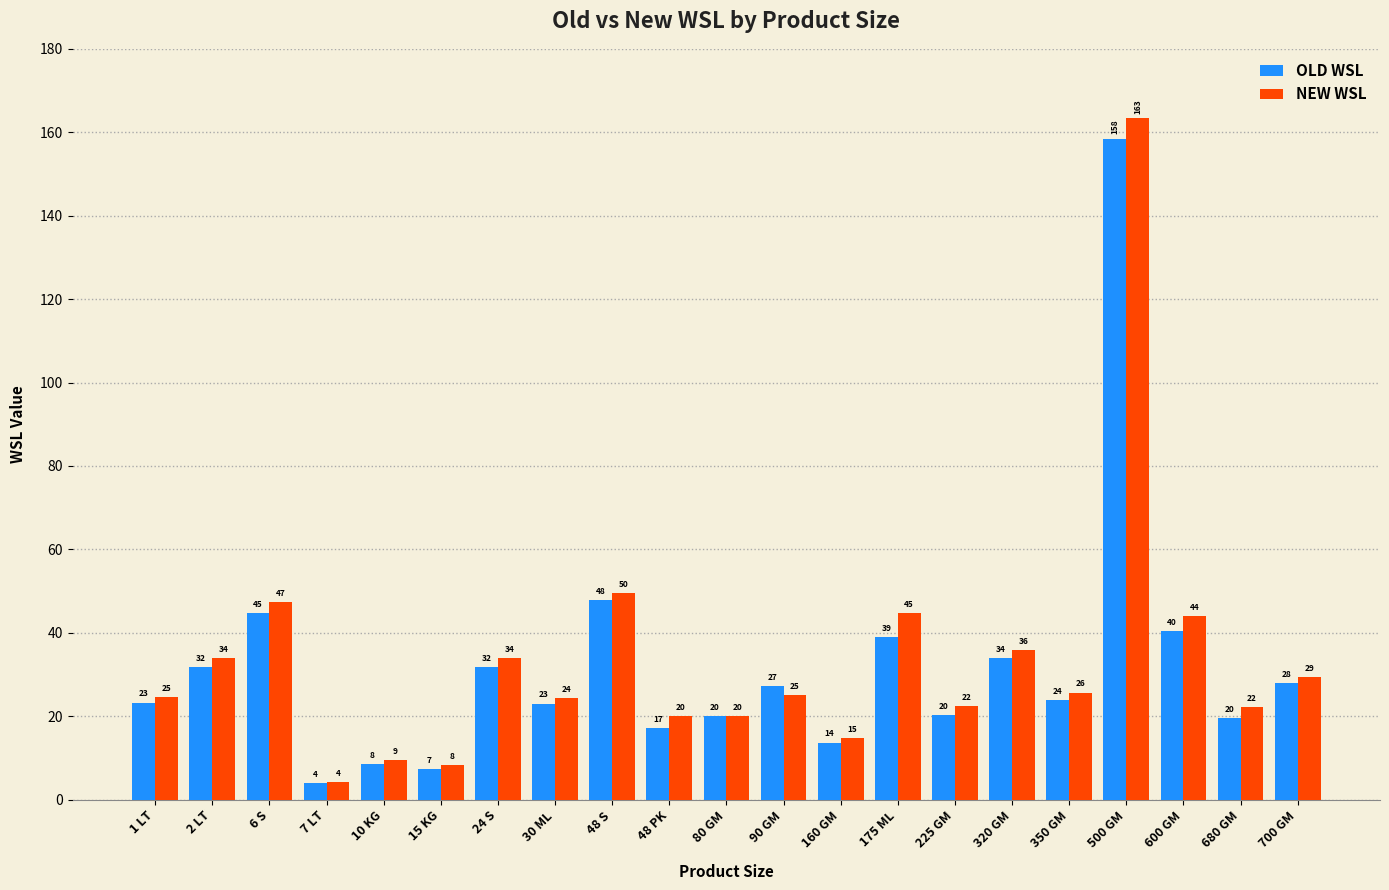

Does the chart contain stacked bars?

No